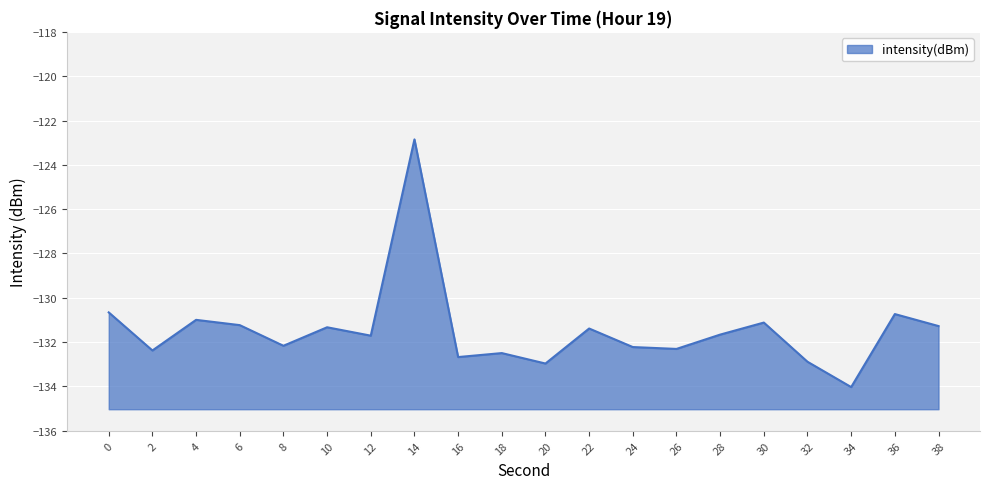

What is the sum of the values at 12 and 20?

-264.7